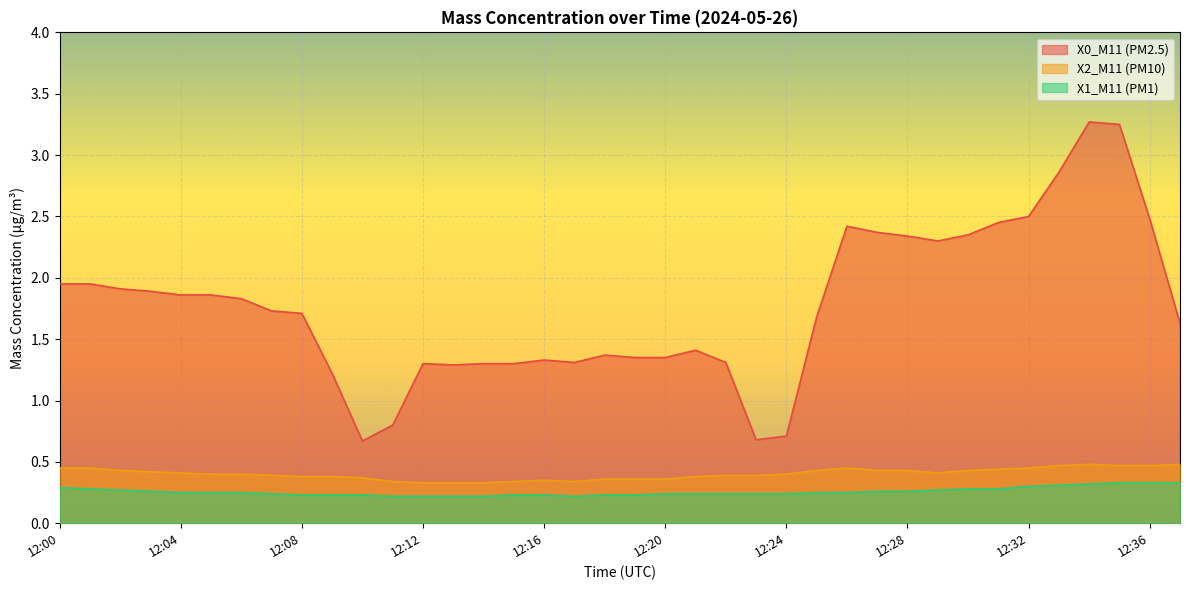

Reading left to right, list all the values displayed in this chart.

X0_M11 (PM2.5): 12:00=1.9	12:01=1.9	12:02=1.9	12:03=1.9	12:04=1.9	12:05=1.9	12:06=1.8	12:07=1.7	12:08=1.7	12:09=1.2	12:10=0.7	12:11=0.8	12:12=1.3	12:13=1.3	12:14=1.3	12:15=1.3	12:16=1.3	12:17=1.3	12:18=1.4	12:19=1.4	12:20=1.4	12:21=1.4	12:22=1.3	12:23=0.7	12:24=0.7	12:25=1.7	12:26=2.4	12:27=2.4	12:28=2.3	12:29=2.3	12:30=2.4	12:31=2.5	12:32=2.5	12:33=2.9	12:34=3.3	12:35=3.2	12:36=2.5	12:37=1.6
X2_M11 (PM10): 12:00=0.5	12:01=0.5	12:02=0.4	12:03=0.4	12:04=0.4	12:05=0.4	12:06=0.4	12:07=0.4	12:08=0.4	12:09=0.4	12:10=0.4	12:11=0.3	12:12=0.3	12:13=0.3	12:14=0.3	12:15=0.3	12:16=0.3	12:17=0.3	12:18=0.4	12:19=0.4	12:20=0.4	12:21=0.4	12:22=0.4	12:23=0.4	12:24=0.4	12:25=0.4	12:26=0.5	12:27=0.4	12:28=0.4	12:29=0.4	12:30=0.4	12:31=0.4	12:32=0.5	12:33=0.5	12:34=0.5	12:35=0.5	12:36=0.5	12:37=0.5
X1_M11 (PM1): 12:00=0.3	12:01=0.3	12:02=0.3	12:03=0.3	12:04=0.2	12:05=0.2	12:06=0.2	12:07=0.2	12:08=0.2	12:09=0.2	12:10=0.2	12:11=0.2	12:12=0.2	12:13=0.2	12:14=0.2	12:15=0.2	12:16=0.2	12:17=0.2	12:18=0.2	12:19=0.2	12:20=0.2	12:21=0.2	12:22=0.2	12:23=0.2	12:24=0.2	12:25=0.2	12:26=0.2	12:27=0.3	12:28=0.3	12:29=0.3	12:30=0.3	12:31=0.3	12:32=0.3	12:33=0.3	12:34=0.3	12:35=0.3	12:36=0.3	12:37=0.3